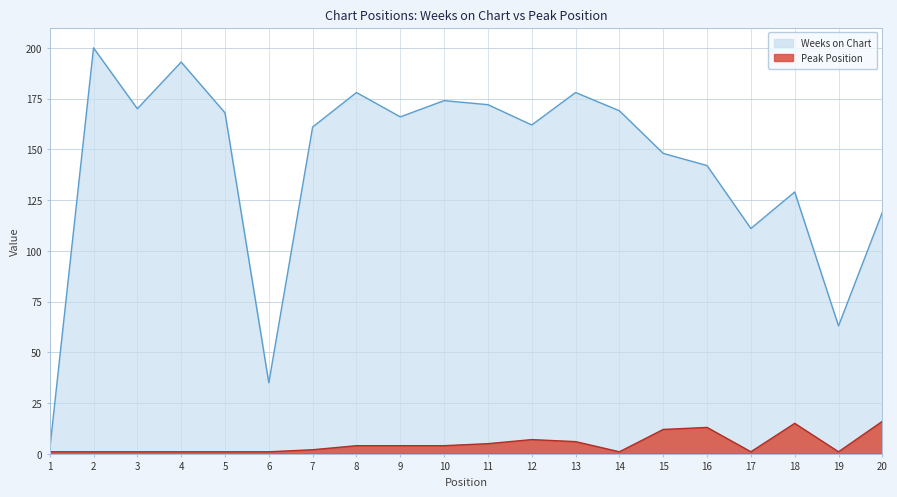

How many interior local valleys does the Peak Position series have?

3